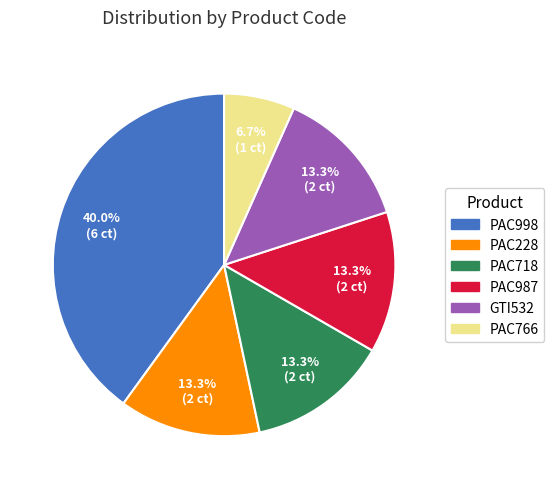

How many slices are in this pie chart?

6